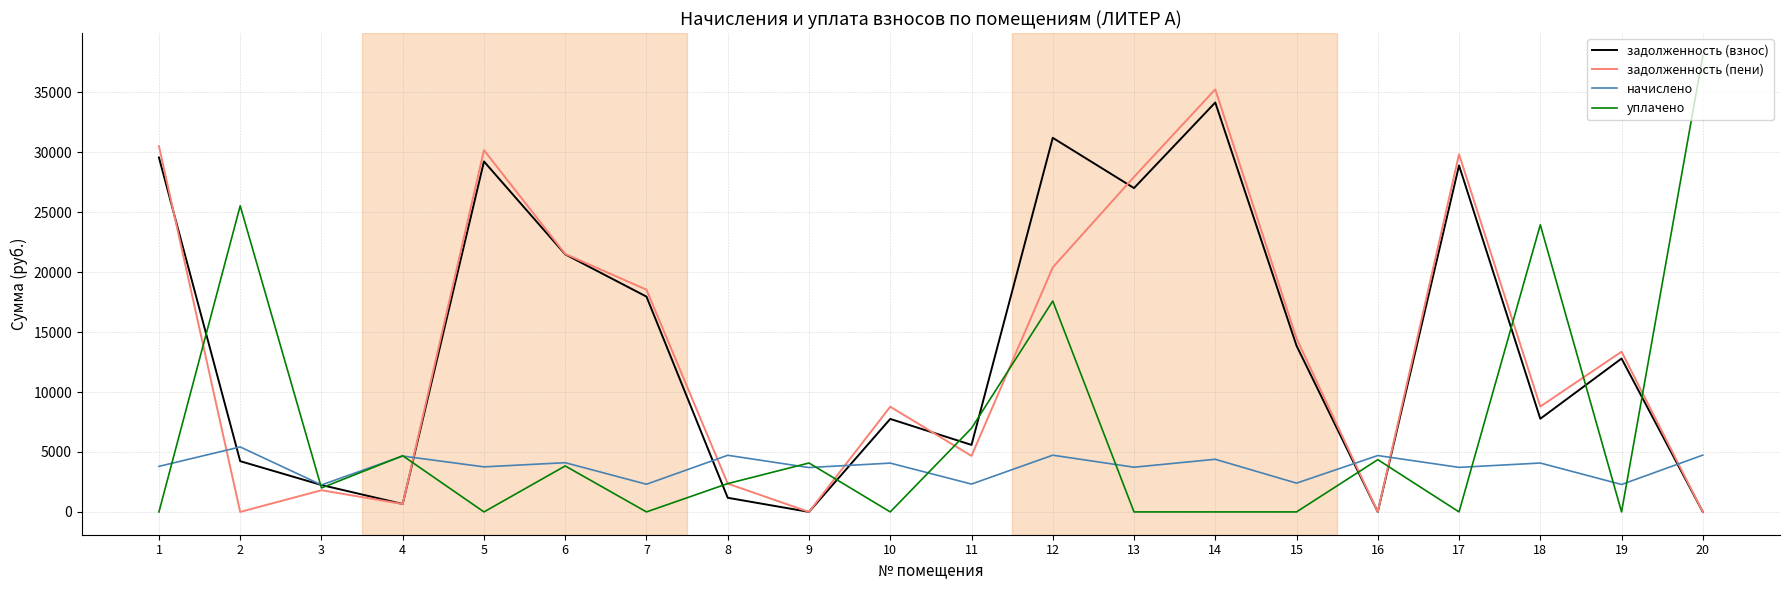

What is the highest value of the задолженность (пени) series?

35248.2